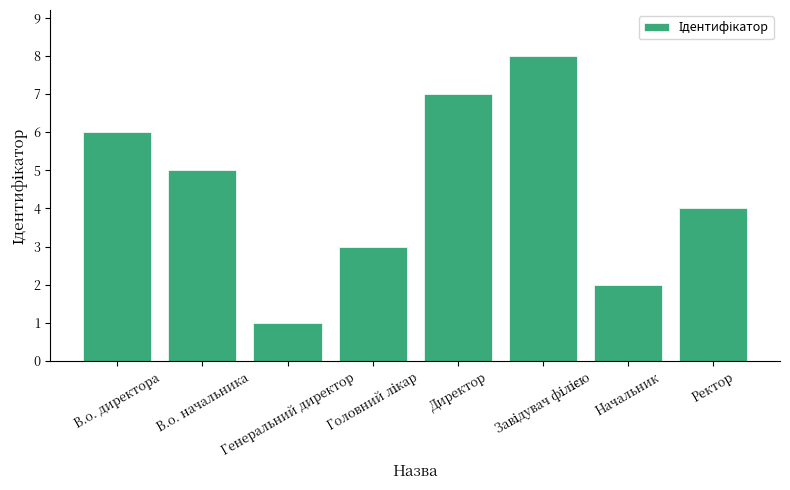

What is the sum of all values?

36